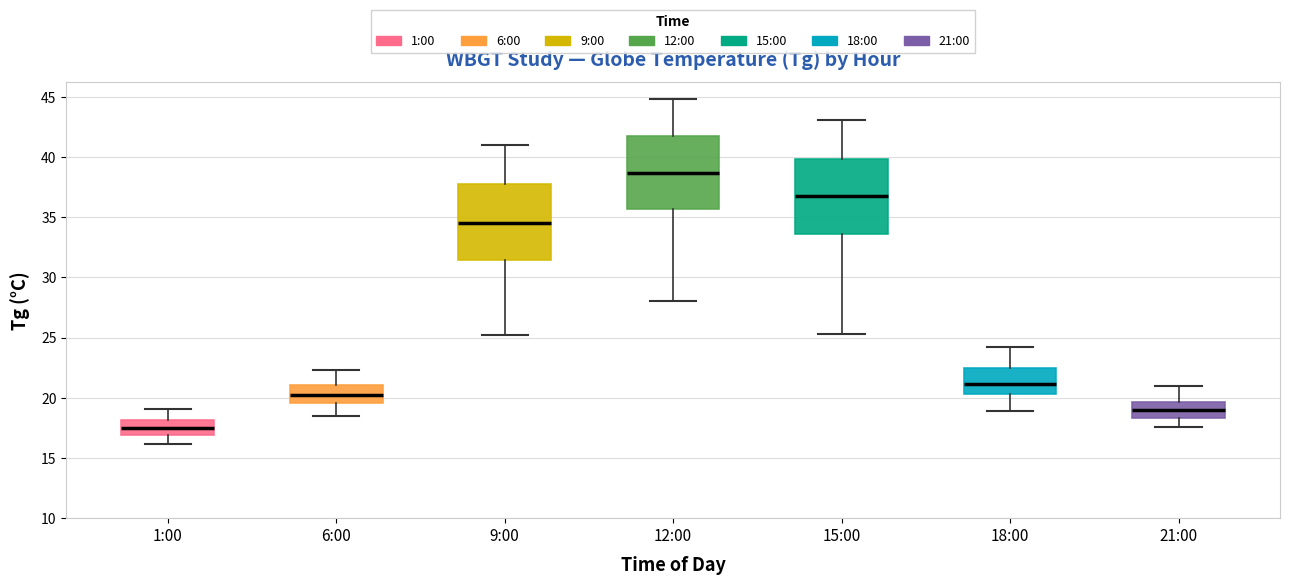

Reading left to right, read every box against the y-axis: the position of its median line, the range the box covers, and the ends of its whiskers. The values are not printed on the chart, so give them approximately, as read against the axis.

1:00: median 17.5, box 17.0 to 18.0, whiskers 16.0 to 19.0
6:00: median 20.5, box 19.5 to 21.0, whiskers 18.5 to 22.5
9:00: median 34.5, box 31.5 to 38.0, whiskers 25.0 to 41.0
12:00: median 38.5, box 35.5 to 41.5, whiskers 28.0 to 45.0
15:00: median 37.0, box 33.5 to 40.0, whiskers 25.5 to 43.0
18:00: median 21.0, box 20.5 to 22.5, whiskers 19.0 to 24.0
21:00: median 19.0, box 18.5 to 19.5, whiskers 17.5 to 21.0